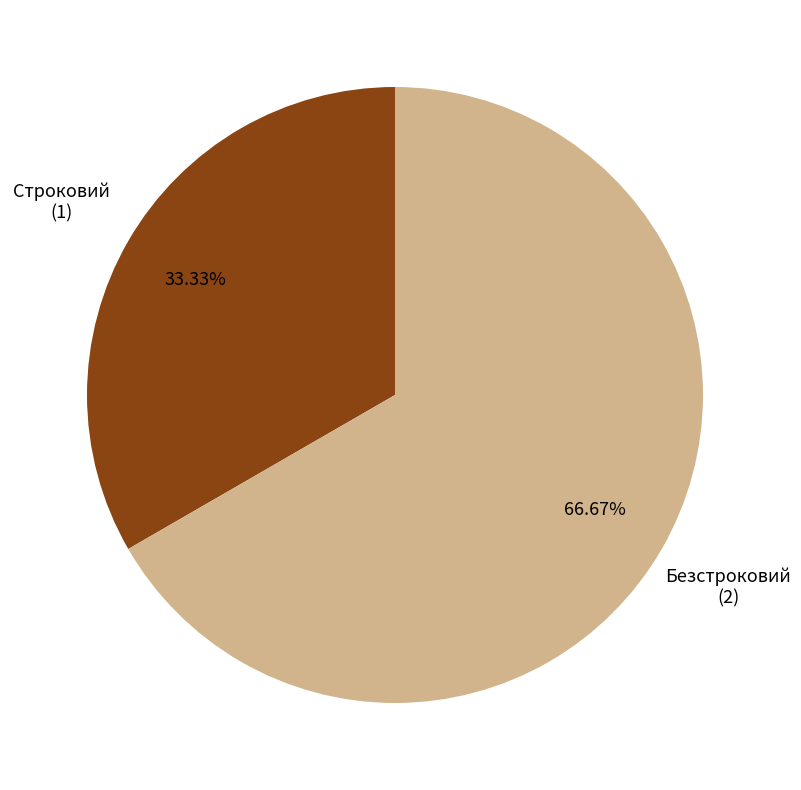

How many slices are in this pie chart?

2